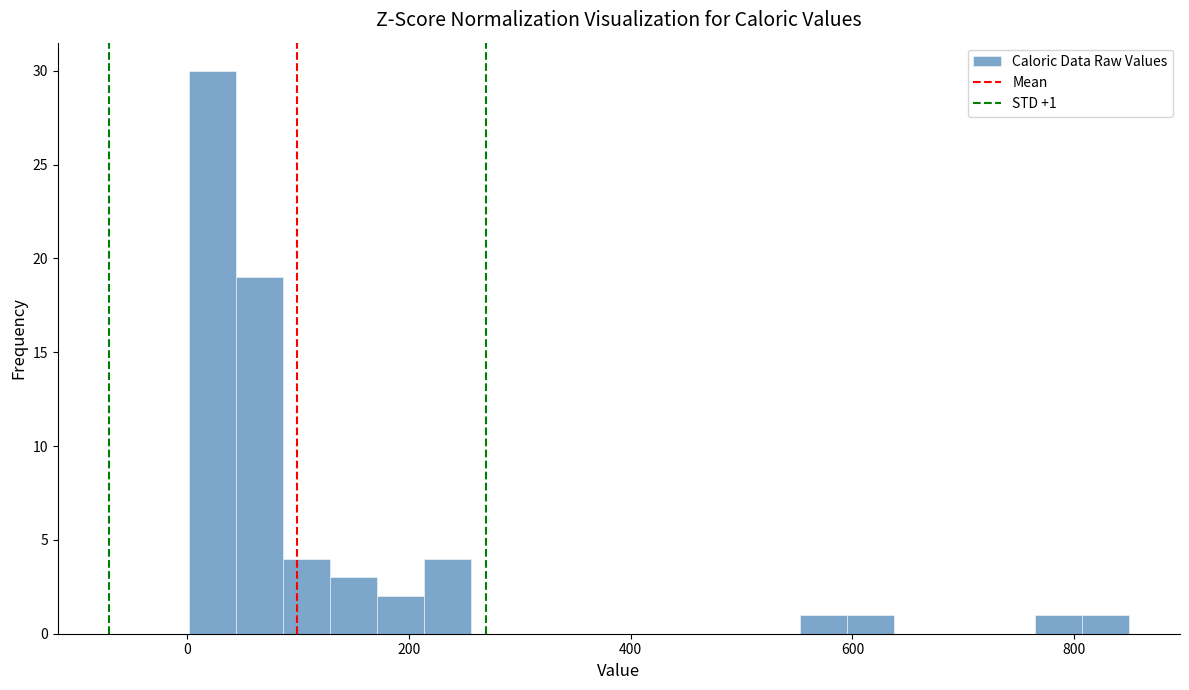

Read against the x-axis, roughly where is the centre of the tallest bar?

20